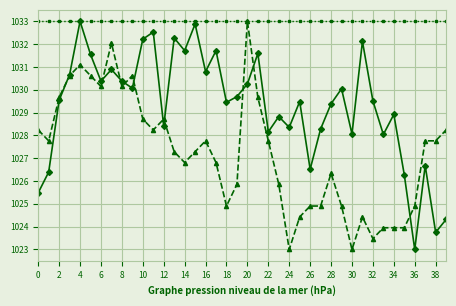

What is the greatest value displayed?

1033.0